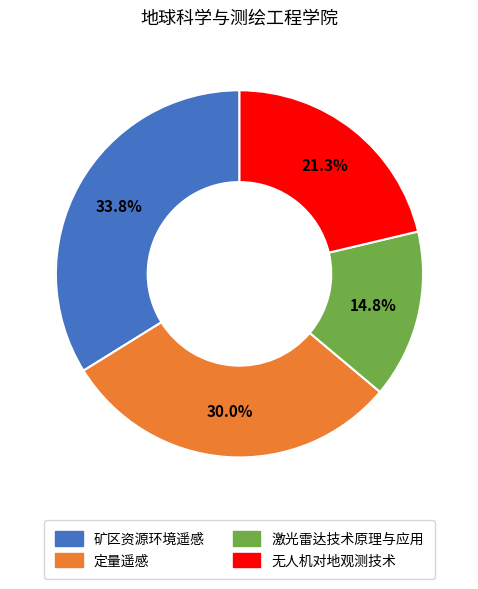

Is there a majority slice in this chart?

No